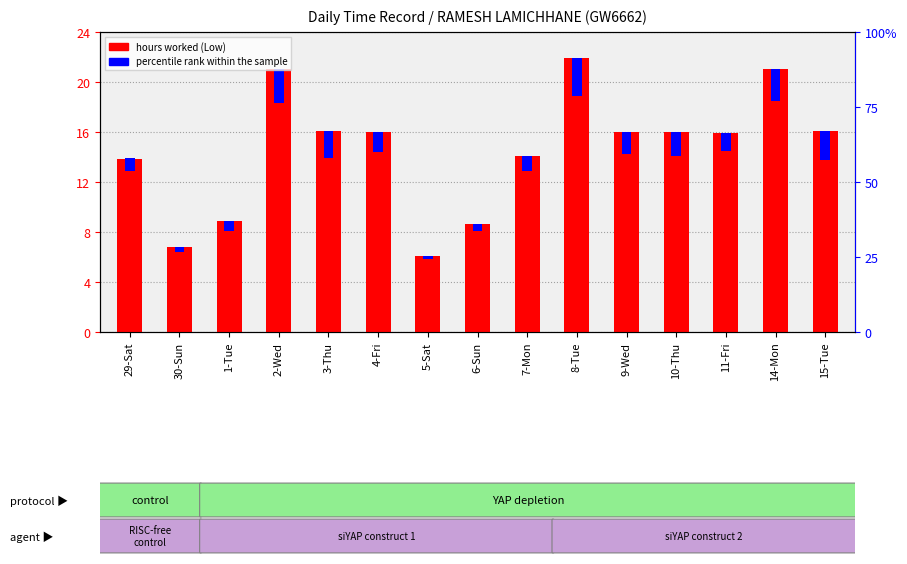

What is the difference between the highest and lowest values at 4-Fri?

14.4